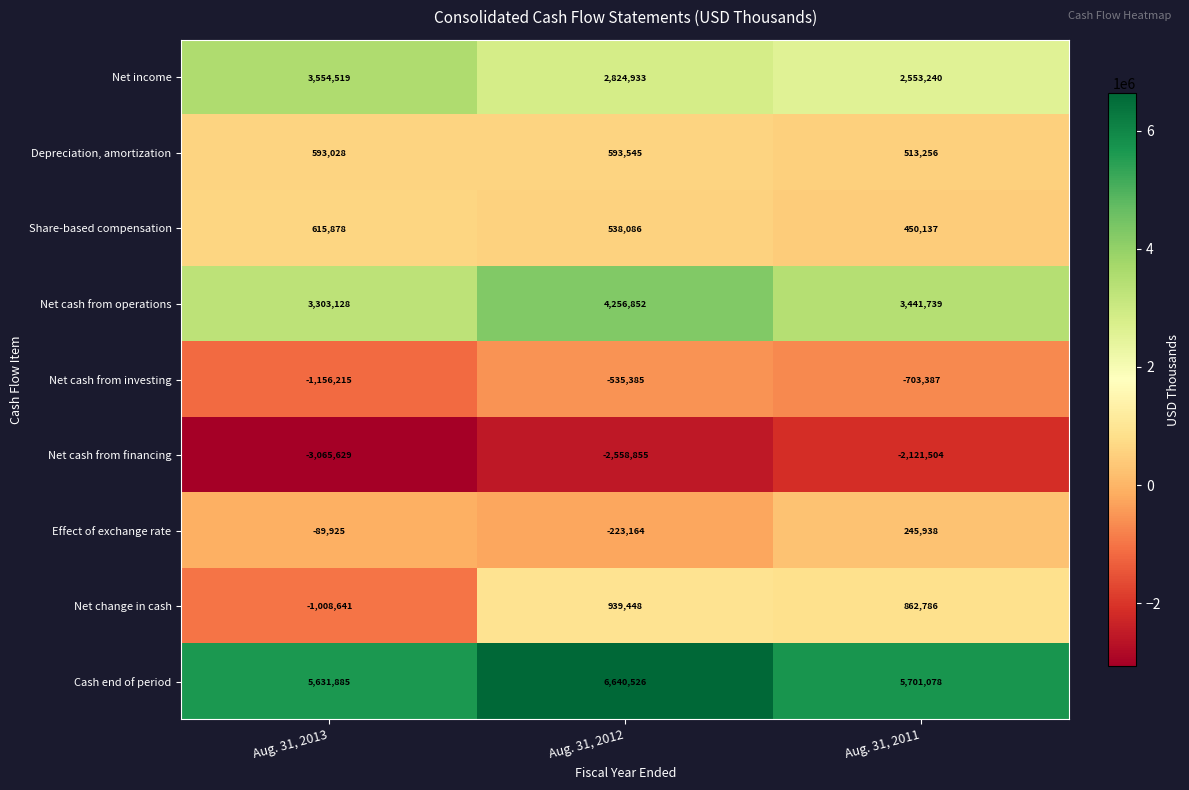

What is the highest value of the Net income series?

3554519